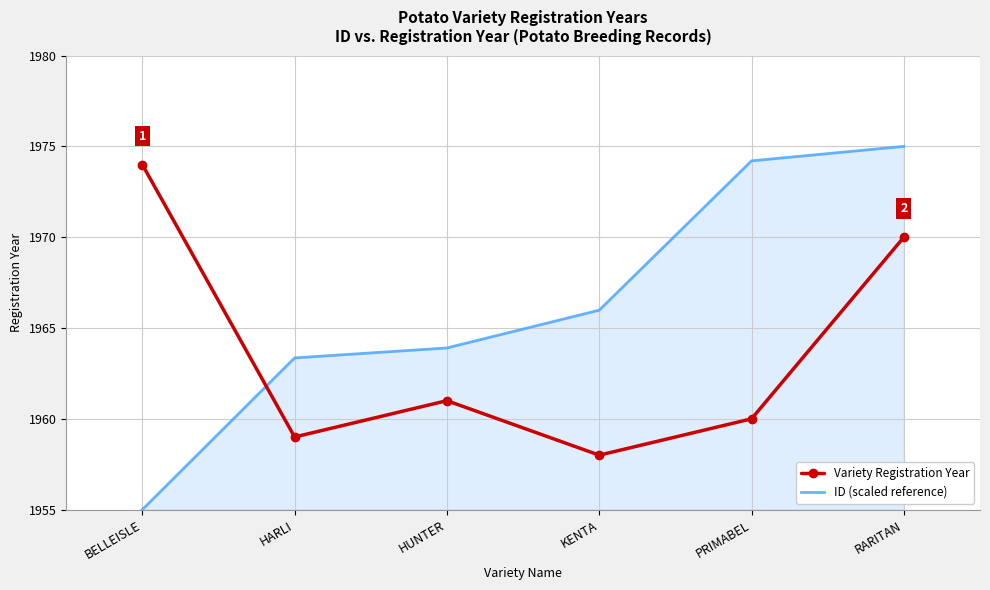

Which label corresponds to the smallest value in the chart?

BELLEISLE